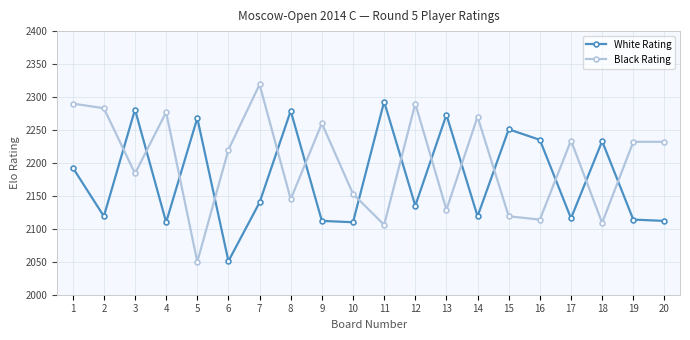

Which series has the widest spread of values?

Black Rating